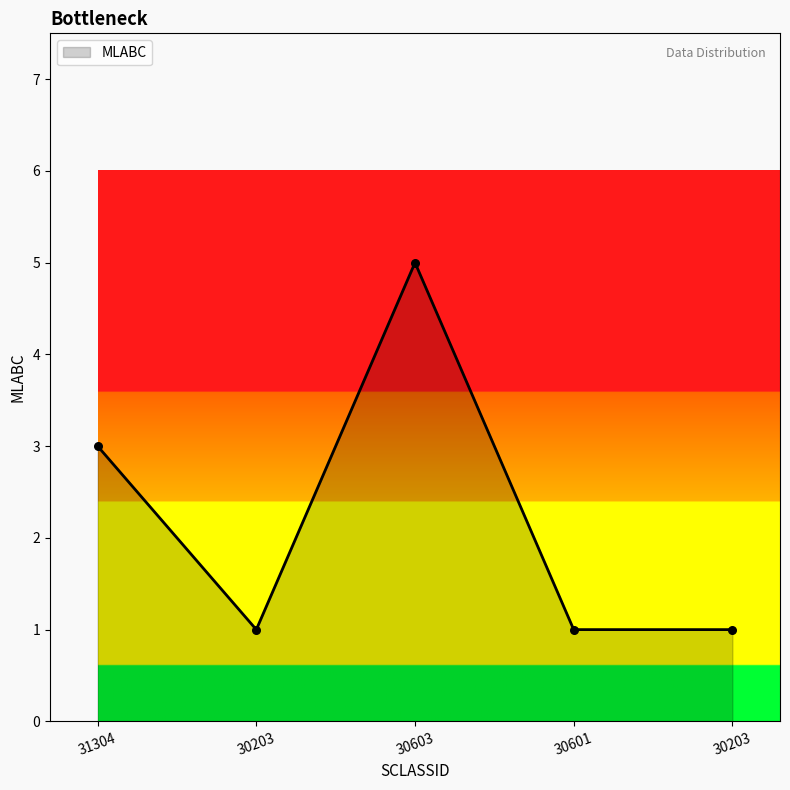

Which has a higher value, 30603 or 30203?

30603